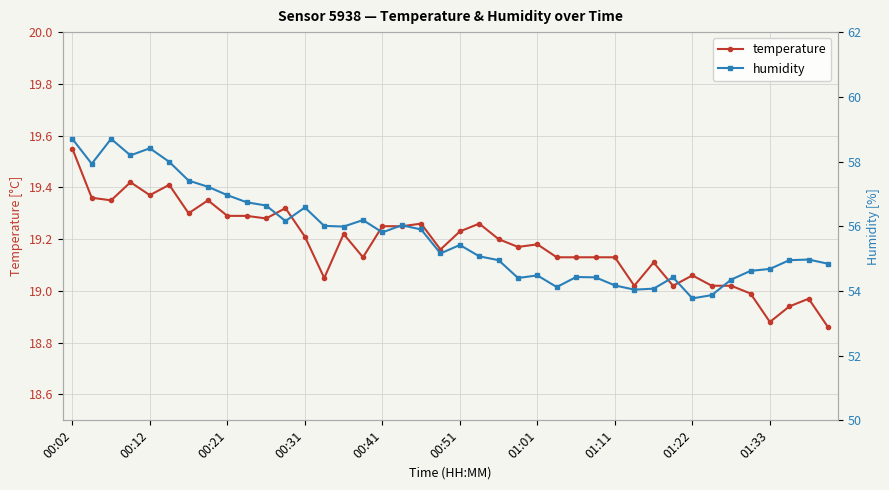

What is the average value of the temperature series?

19.2